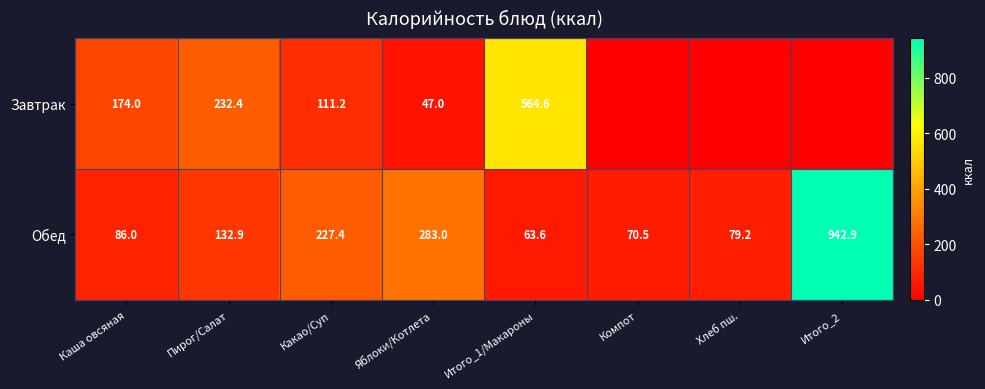

How many values in the Обед series are below 132?

4